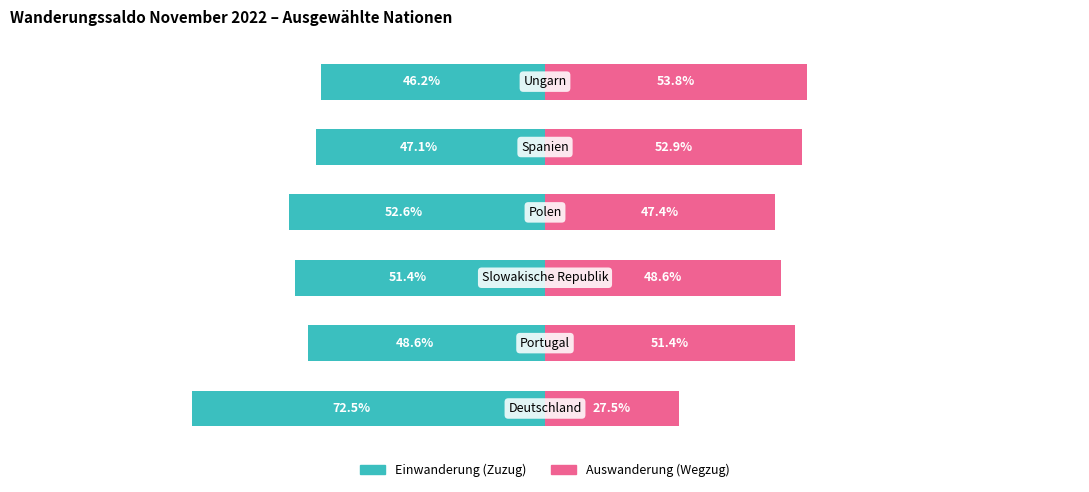

Reading right to left, extract all data points from this chart.

Einwanderung (Zuzug): -46.2	-47.1	-52.6	-51.4	-48.6	-72.5
Auswanderung (Wegzug): 53.8	52.9	47.4	48.6	51.4	27.5